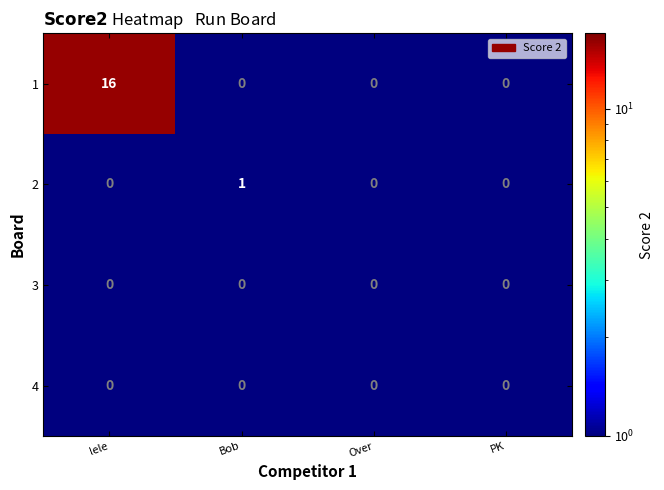

Which series has the widest spread of values?

1